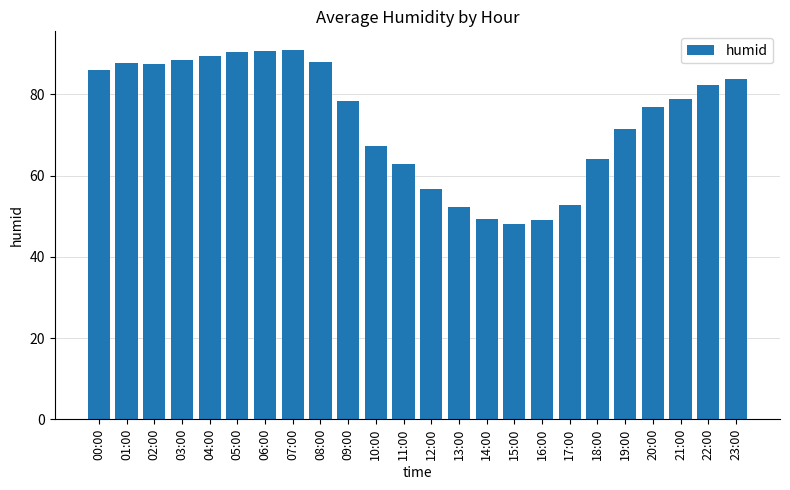

How many bars are there in total?

24